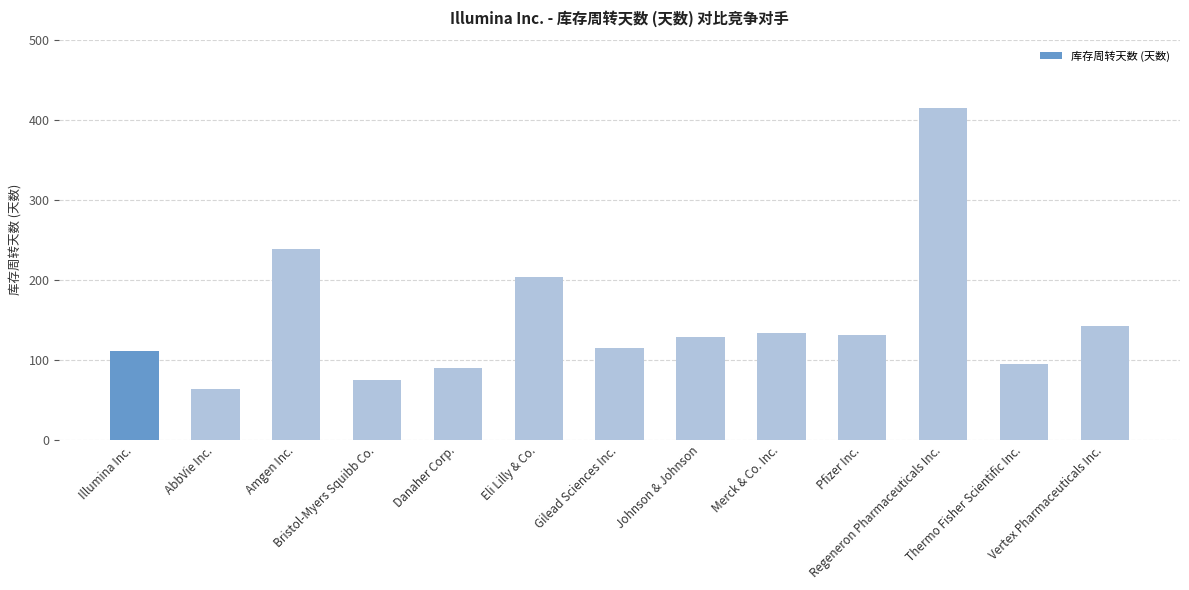

Is it true that the value at Merck & Co. Inc. is 134?

True